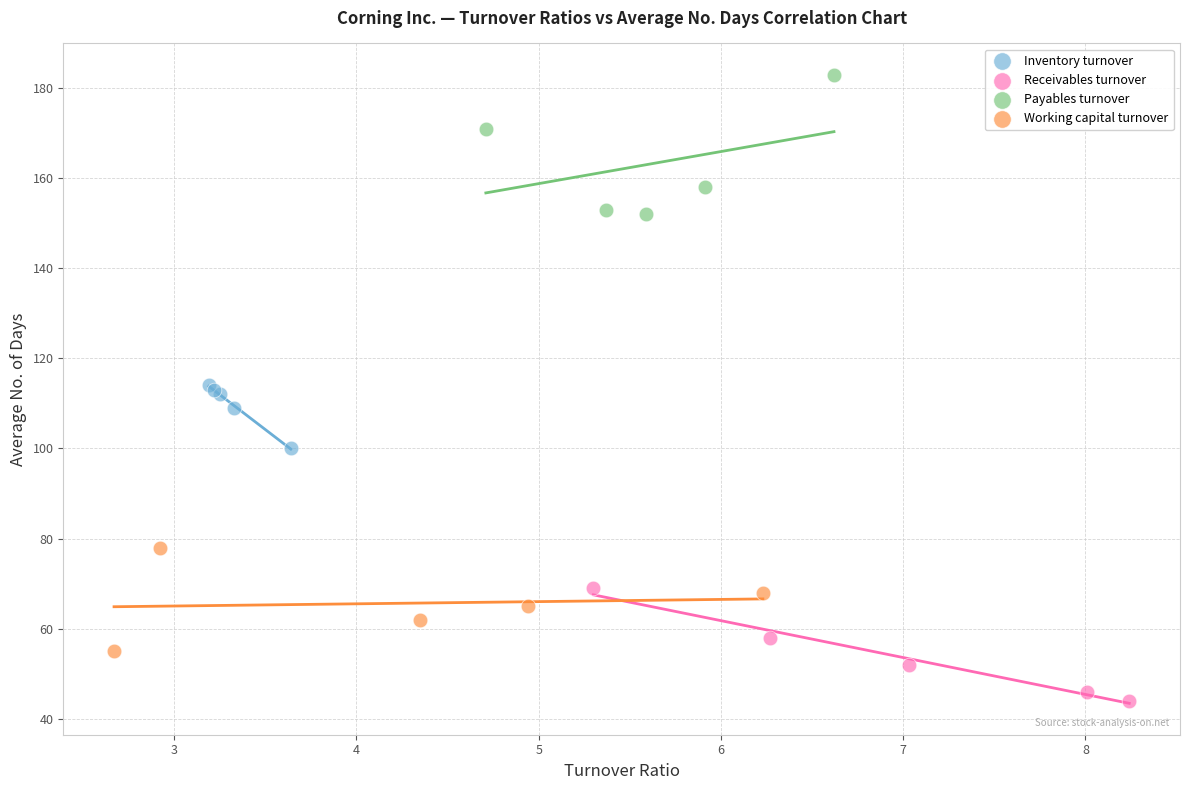

Which series contains the highest Y value?

Payables turnover